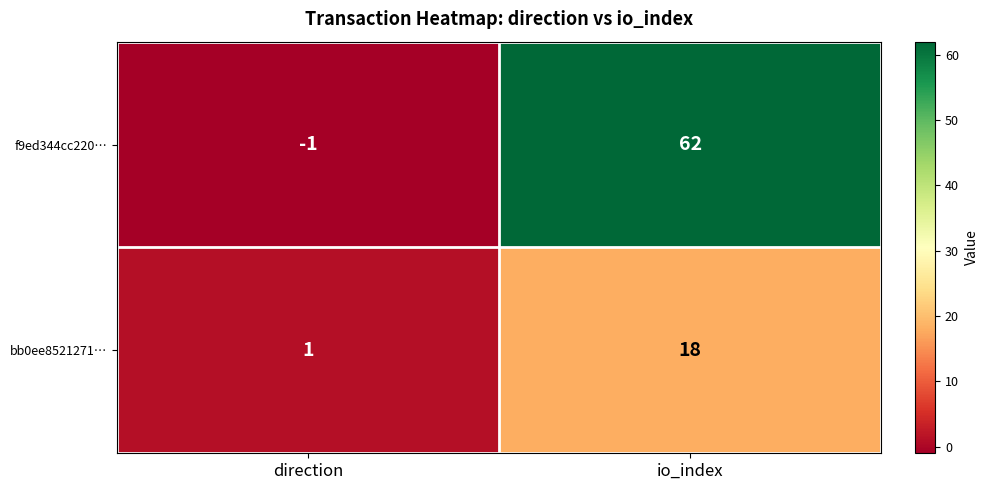

True or false: f9ed344cc220… has a value of 106 at io_index.

False